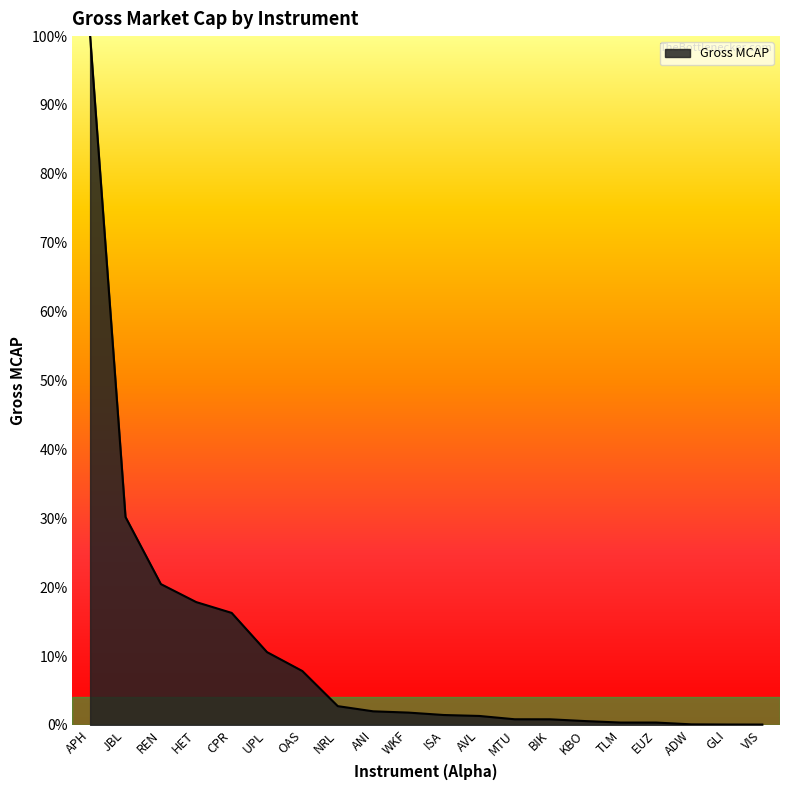

What is the difference between the values at WKF and AVL?

0.5